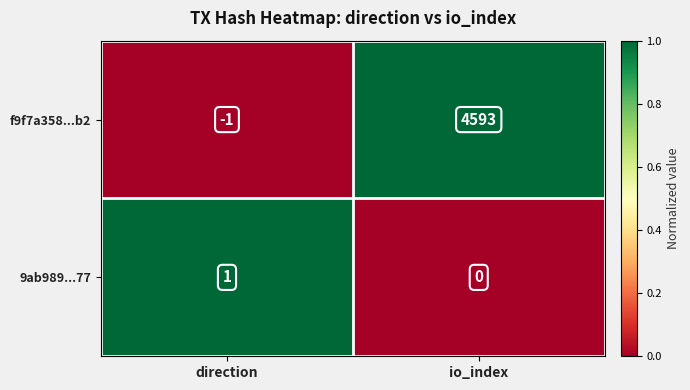

Reading right to left, list all the values displayed in this chart.

f9f7a358...b2: 4593	-1
9ab989...77: 0	1